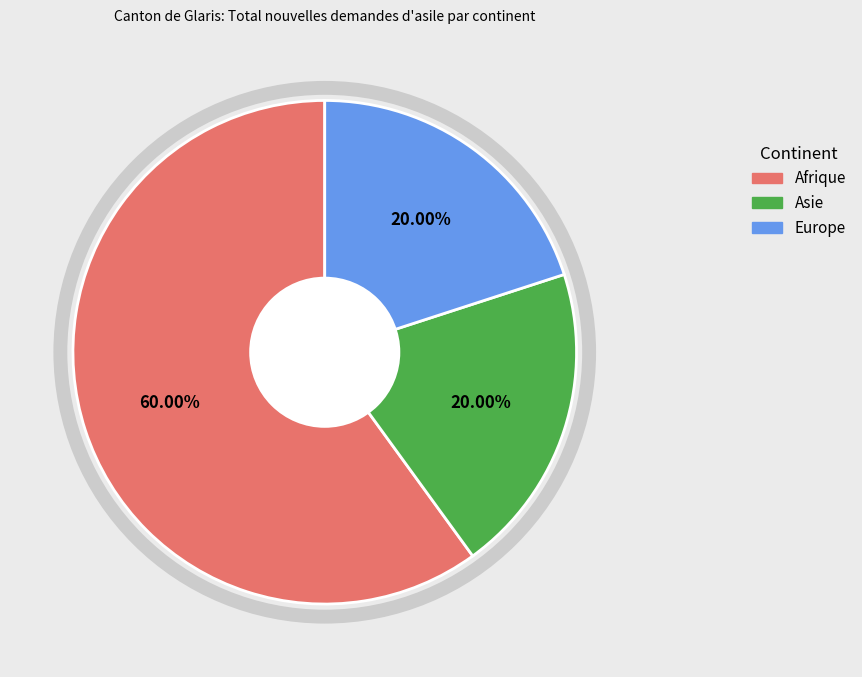

To the nearest percent, what percentage of the pie is Europe?

20%